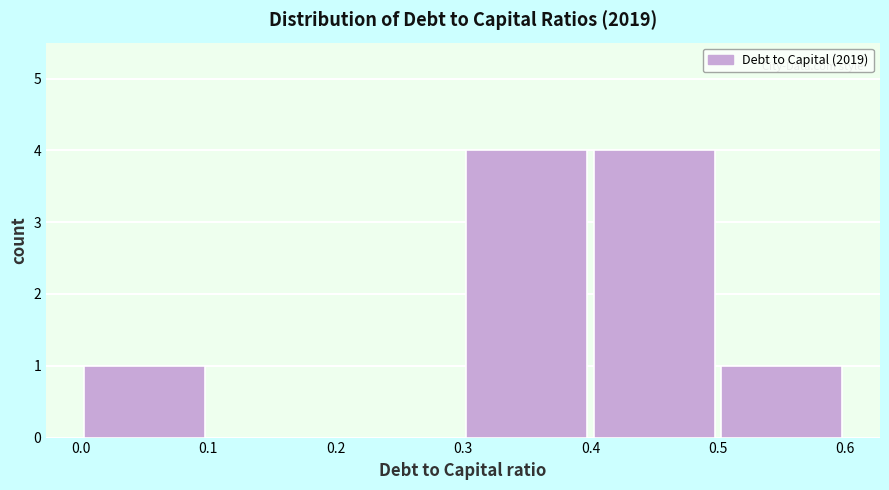

What is the height of the bar covering 0.4 to 0.5 on the x-axis? The values are not printed on the chart, so give them approximately, as read against the axis.

4